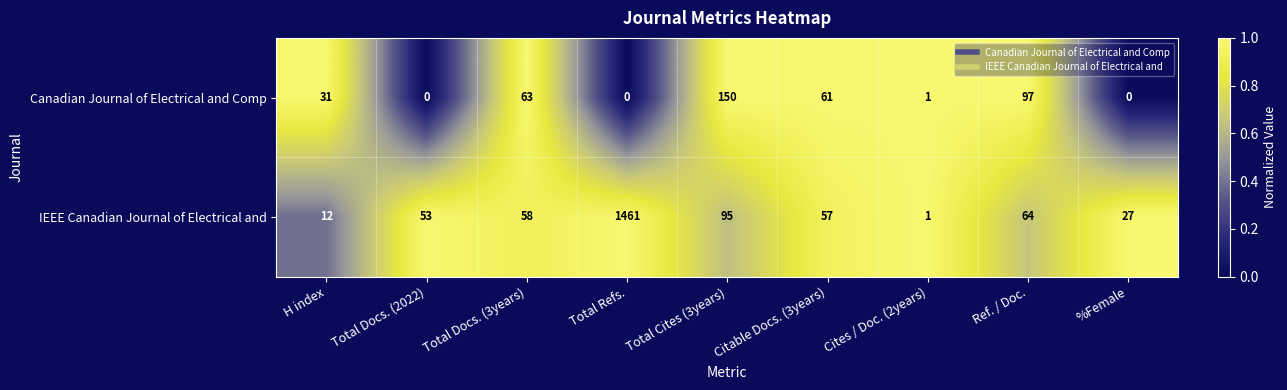

Reading left to right, extract all data points from this chart.

Canadian Journal of Electrical and Comp: 31	0	63	0	150	61	1	97	0
IEEE Canadian Journal of Electrical and: 12	53	58	1461	95	57	1	64	27